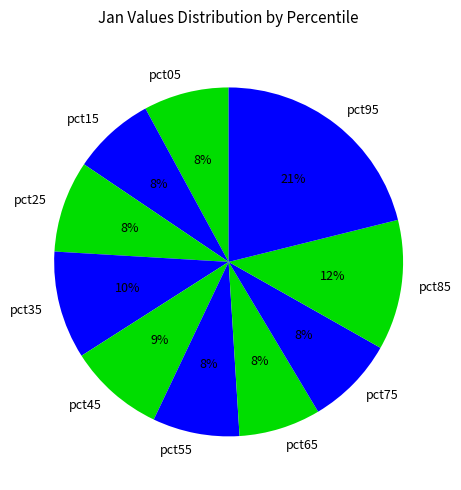

What is the largest slice in the pie chart?

pct95